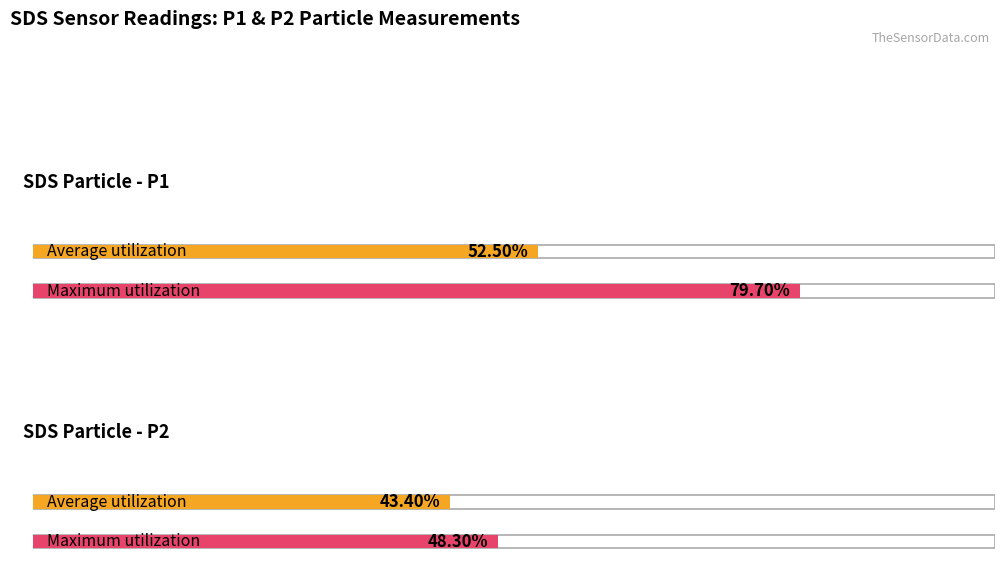

The value of Average utilization at SDS_P1 is 1.7. True or false?

False